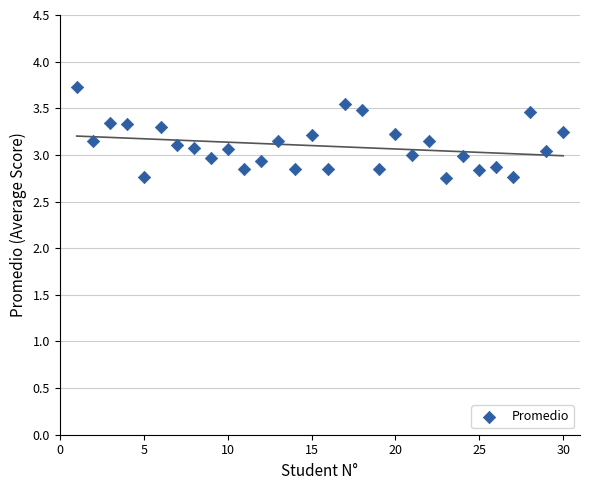

What is the range of Y values (max minus min)?

1.0